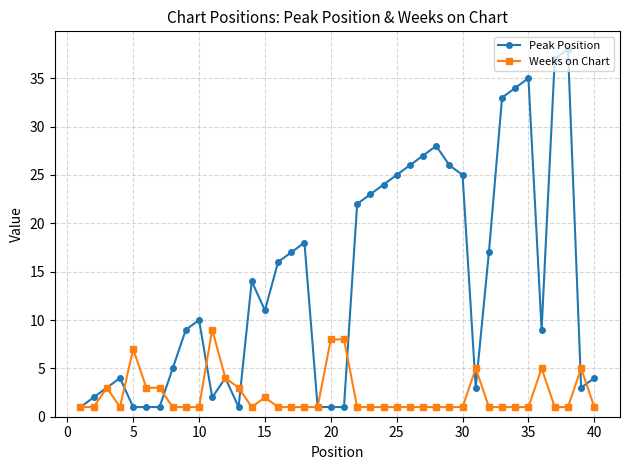

What is the smallest value displayed?

1